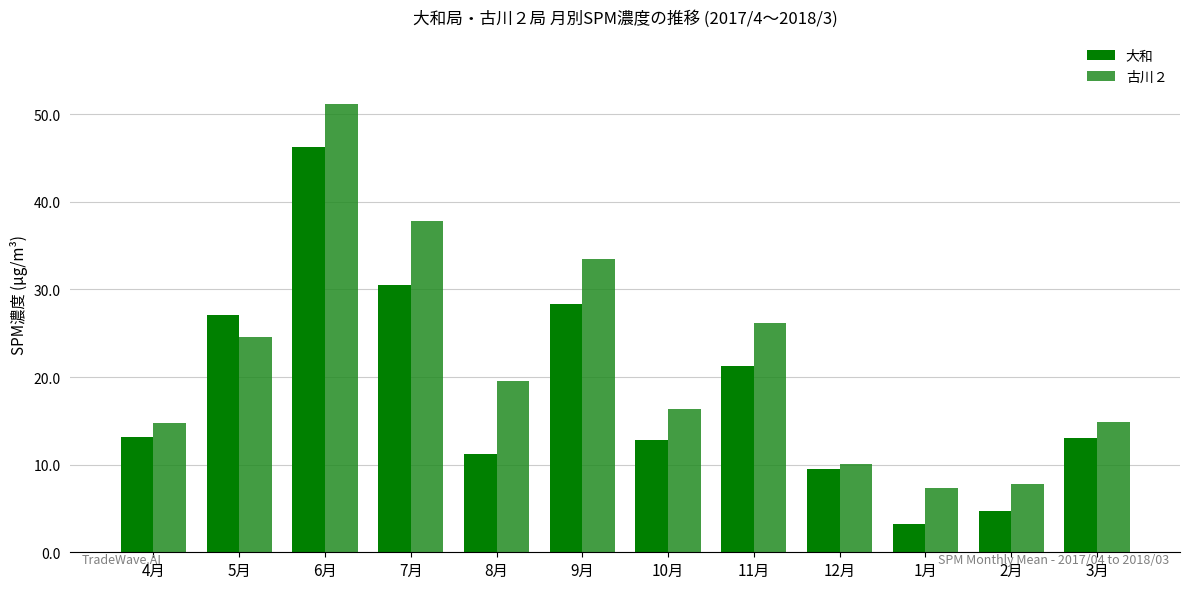

What is the maximum value for 古川２?

51.2